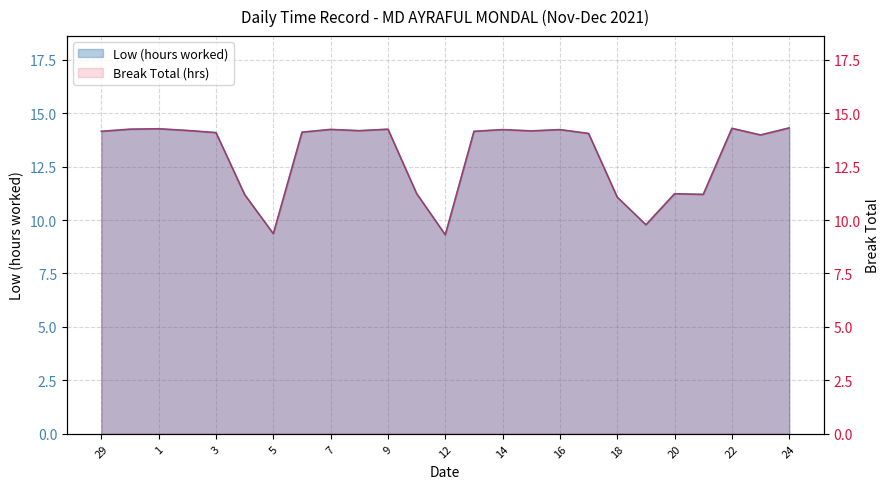

Reading right to left, list all the values displayed in this chart.

24=14.3	23=14.0	22=14.3	21=11.2	20=11.2	19=9.8	18=11.1	17=14.1	16=14.2	15=14.2	14=14.2	13=14.2	12=9.3	10=11.2	9=14.2	8=14.2	7=14.2	6=14.1	5=9.4	4=11.2	3=14.1	2=14.2	1=14.3	30=14.2	29=14.2